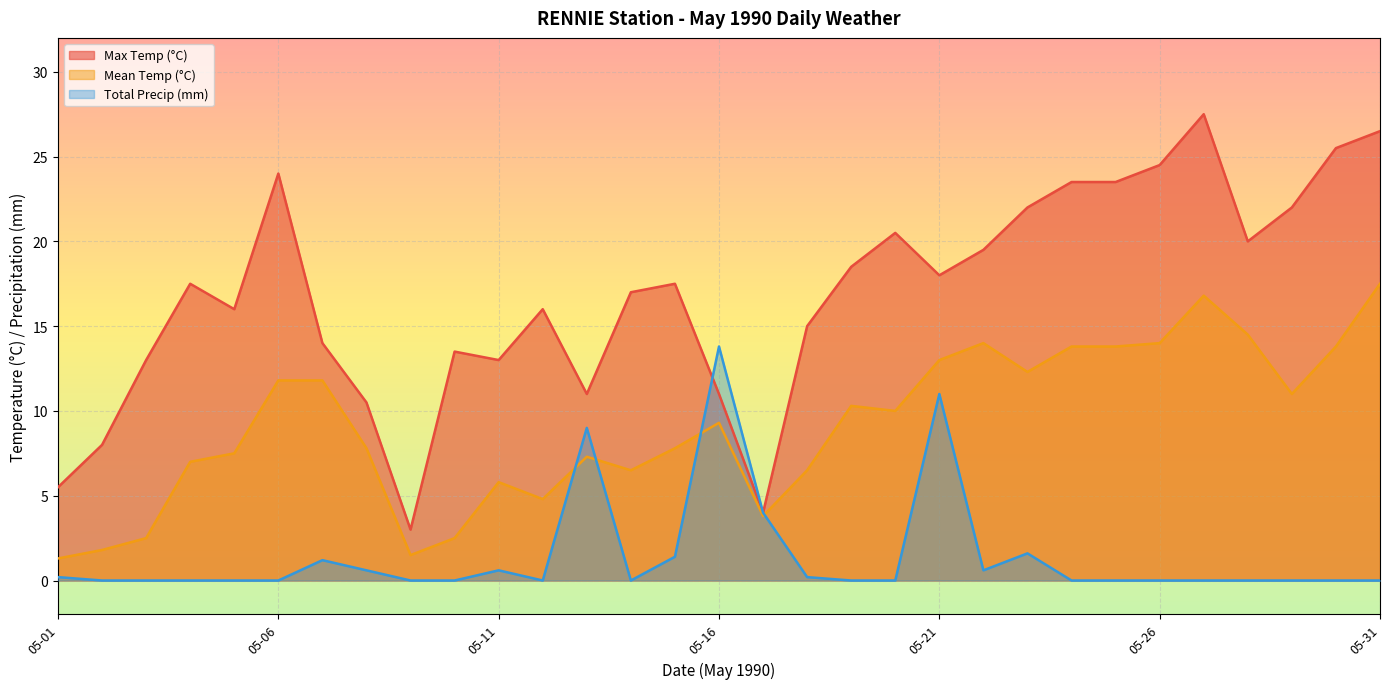

How many distinct data groups are displayed?

3